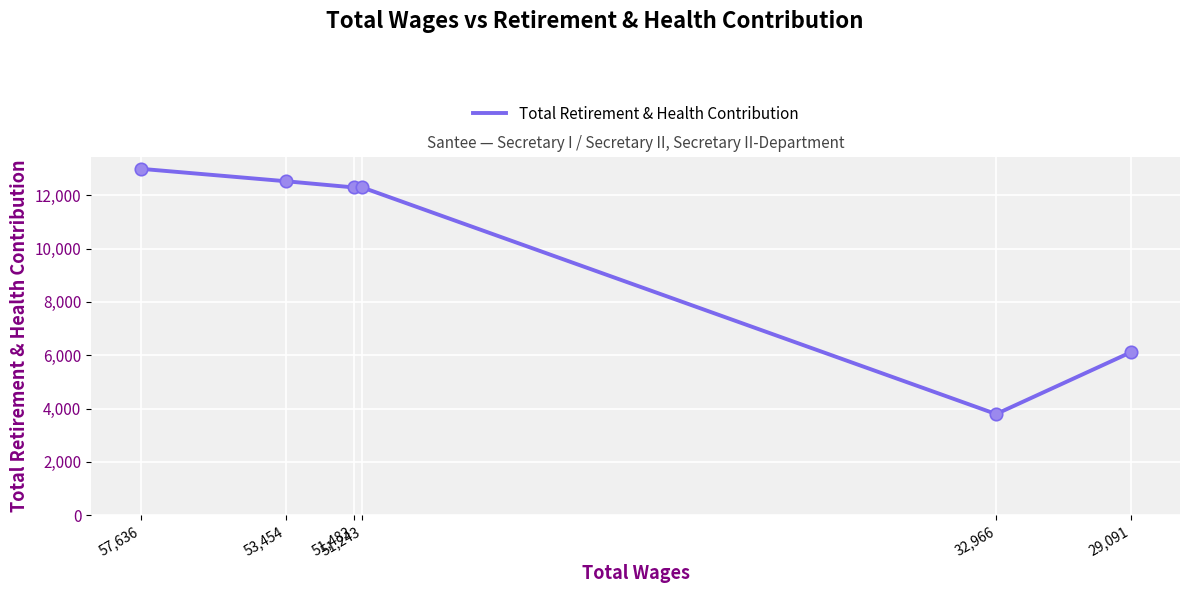

What is the ratio of the value at 32,966 to the value at 29,091?

0.6